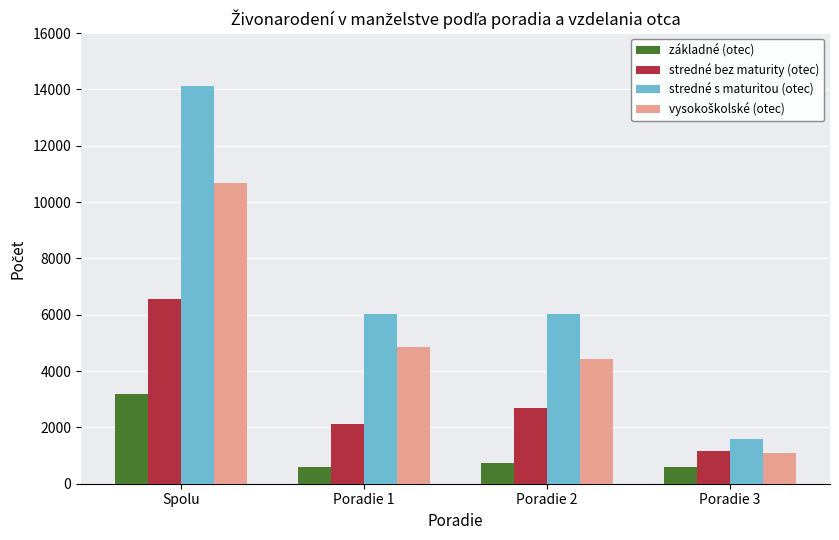

At which category is the sum across all series the highest?

Spolu